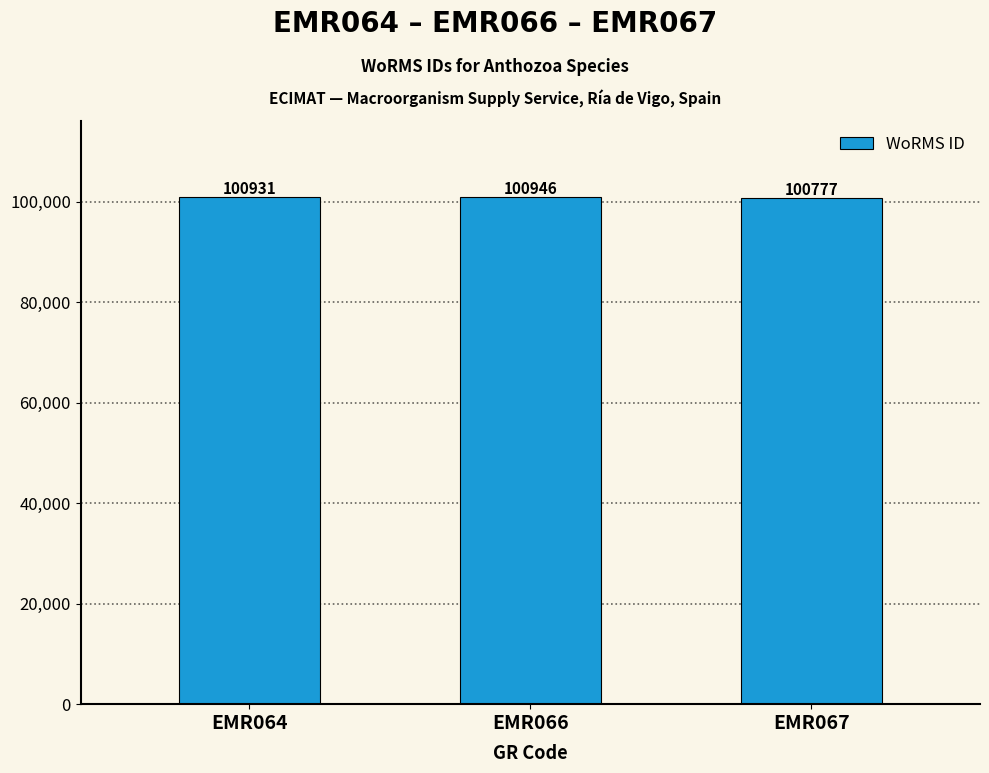

How many data points does each series have?

3